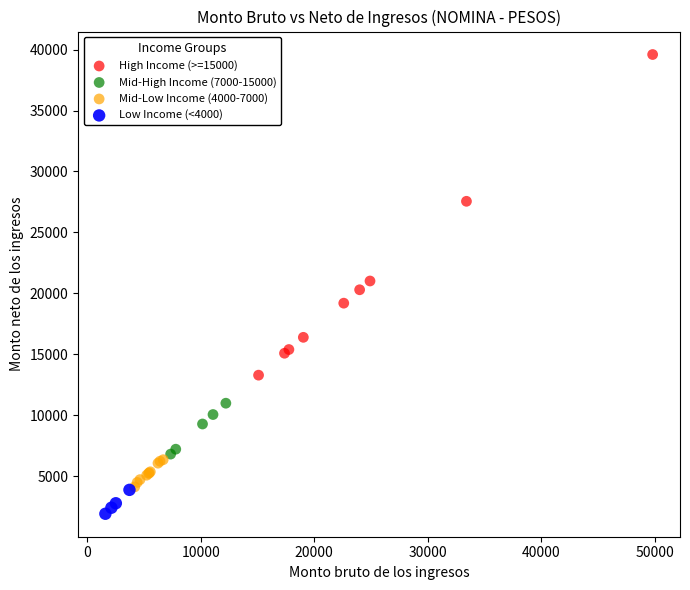

Which series reaches the maximum Y coordinate?

High Income (>=15000)